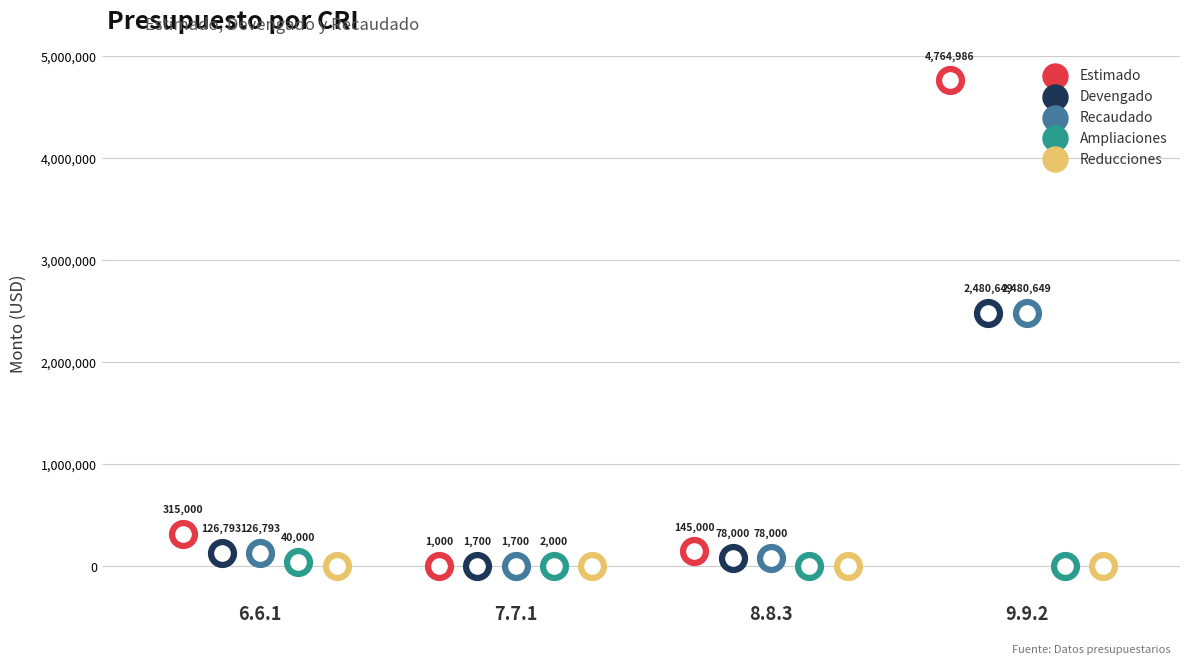

What is the total value across all series at 6.6.1?

608586.0